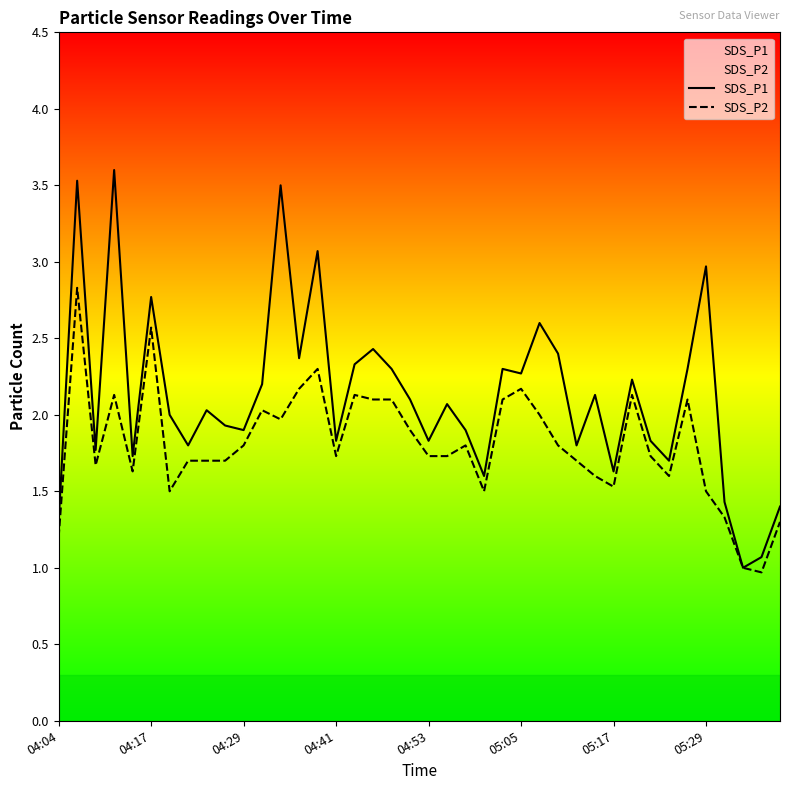

True or false: SDS_P1 and SDS_P2 intersect in this chart.

False